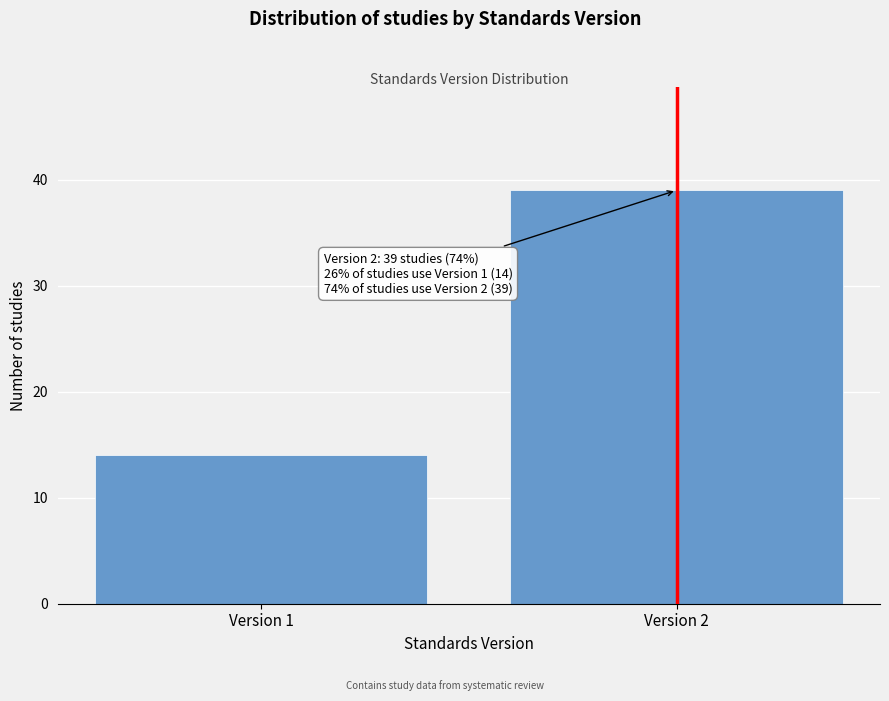

Reading left to right, what are all the values shown in this chart?

14	39